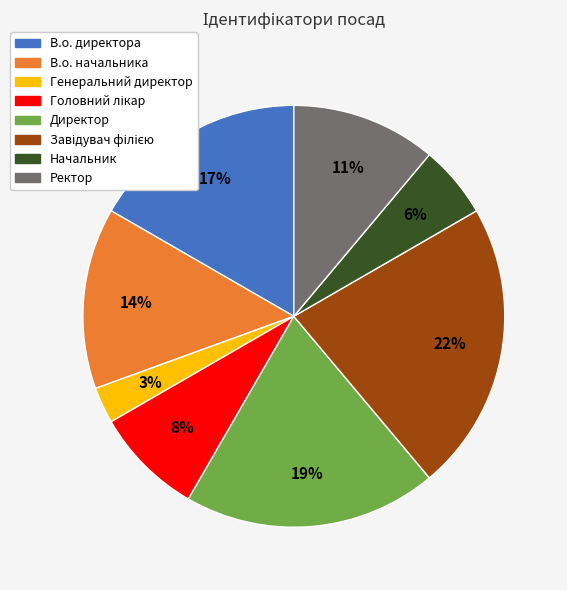

True or false: Ректор accounts for 2% of the total.

False